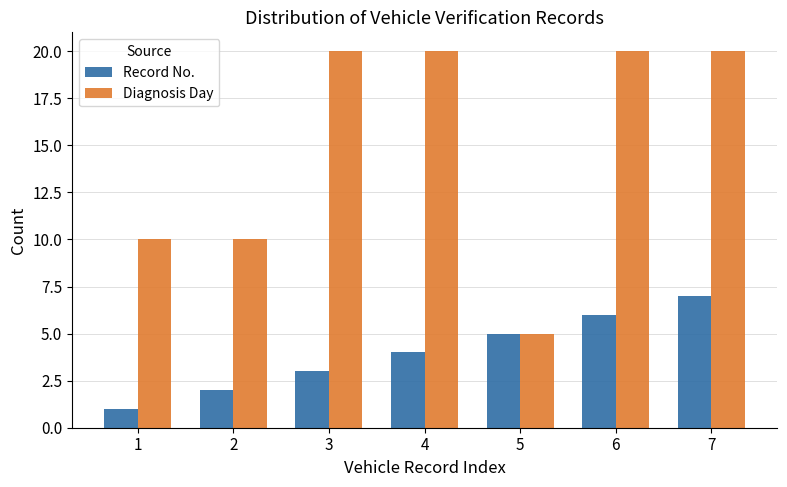

Reading left to right, what are all the values shown in this chart?

Record No.: 1=1	2=2	3=3	4=4	5=5	6=6	7=7
Diagnosis Day: 1=10	2=10	3=20	4=20	5=5	6=20	7=20